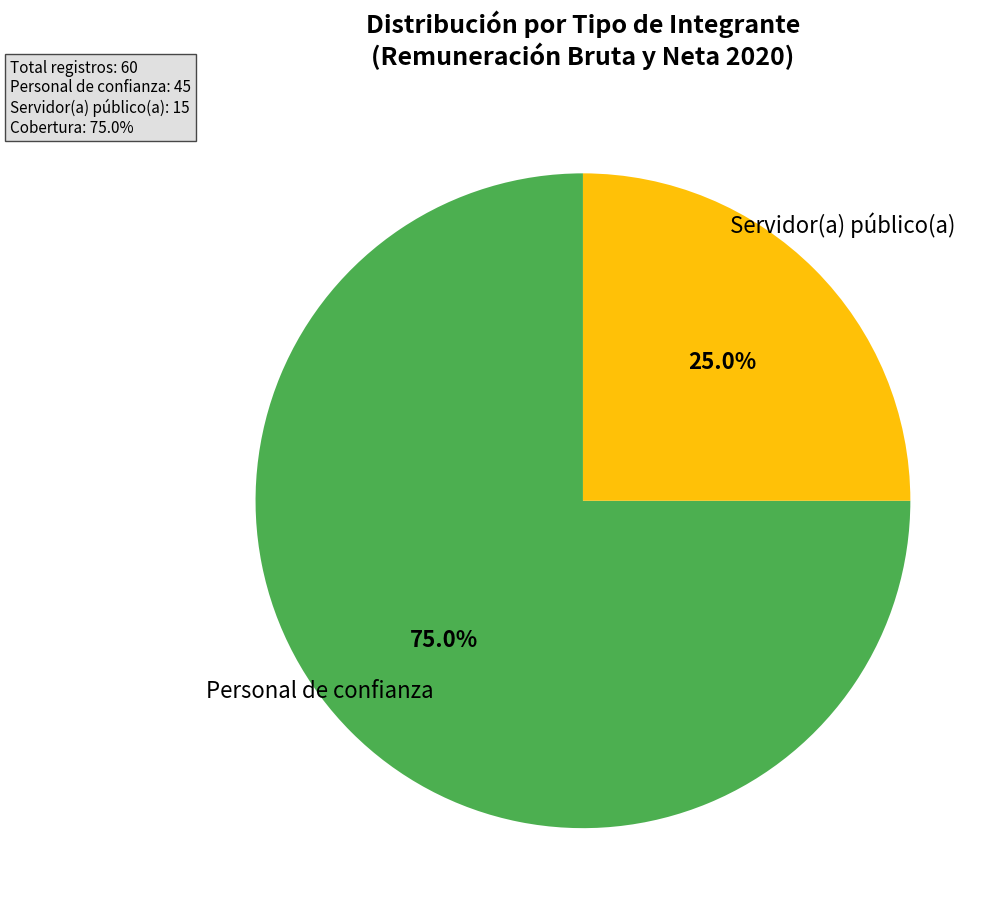

Does any single category account for the majority?

Yes